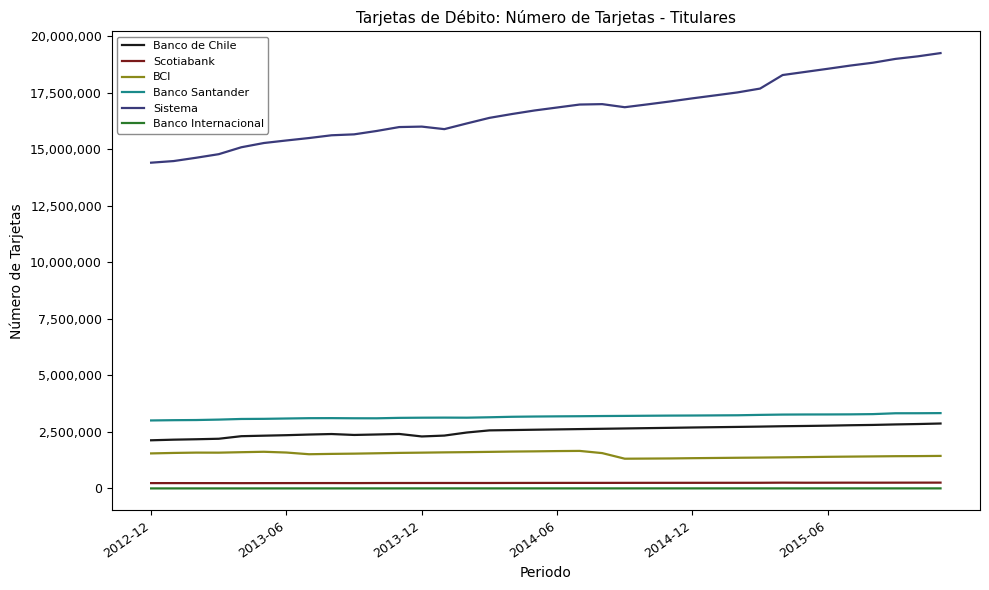

Which series has the widest spread of values?

Sistema